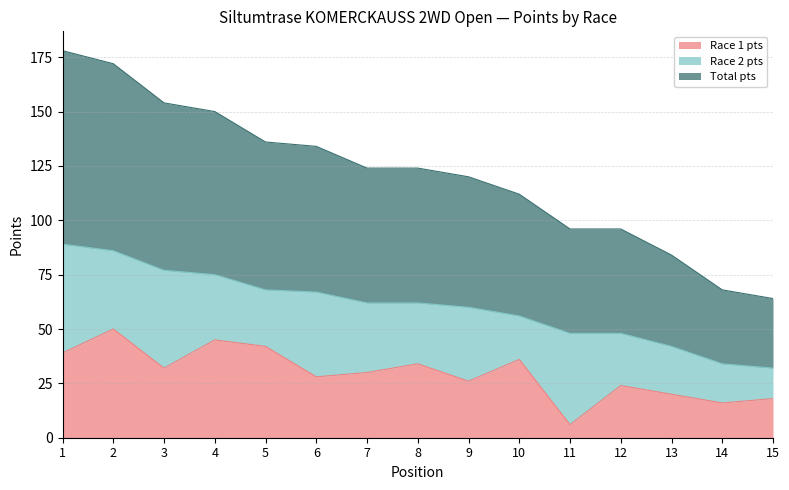

Where is Total pts nearest to the value 60?

9